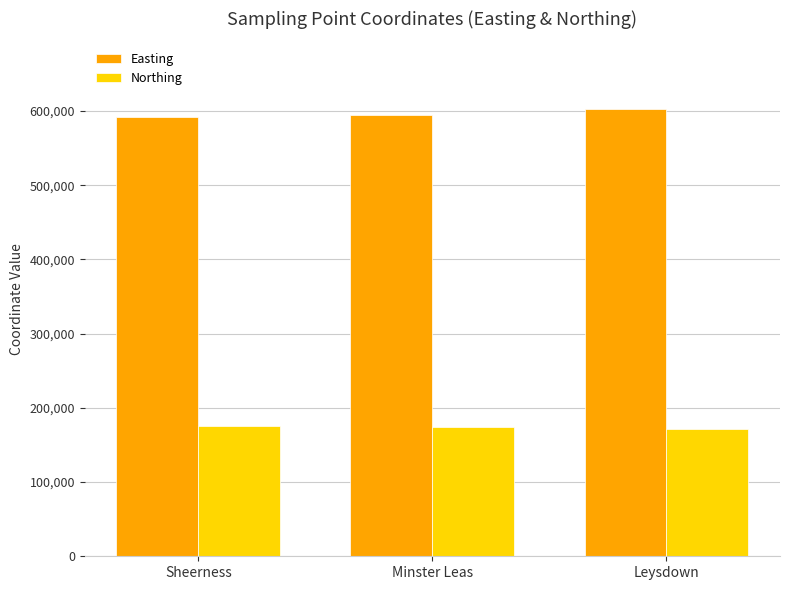

What is the greatest value displayed?

603336